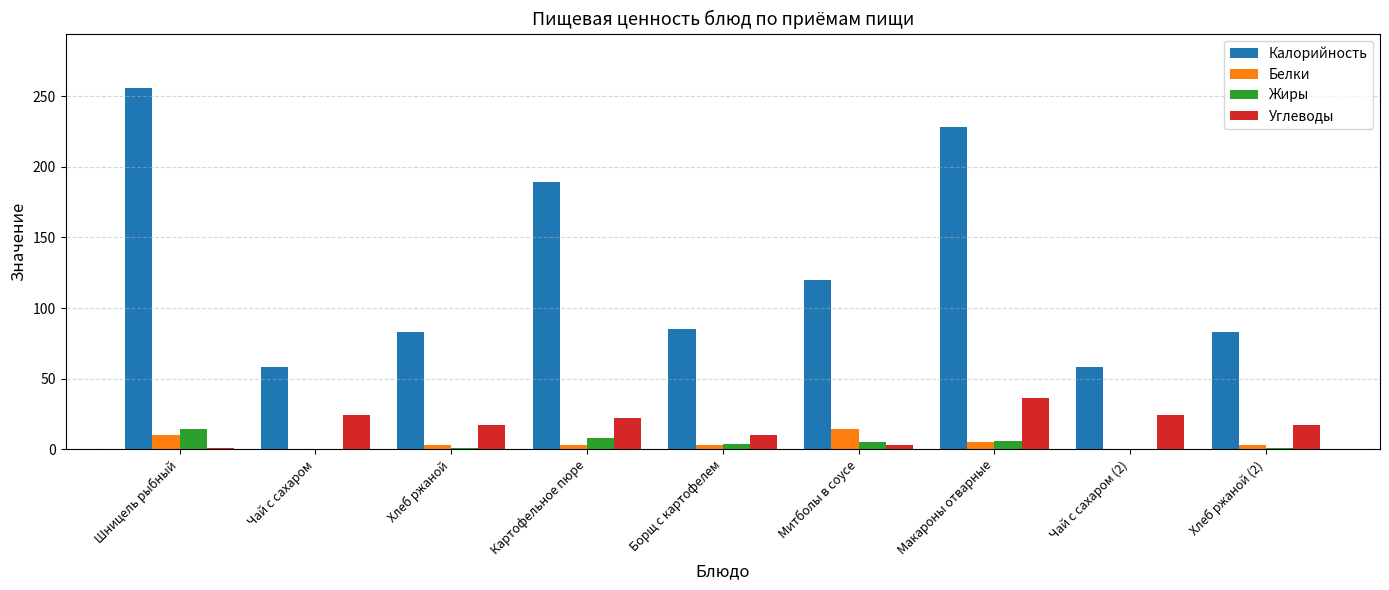

The Калорийность series shows 171 at Митболы в соусе. True or false?

False